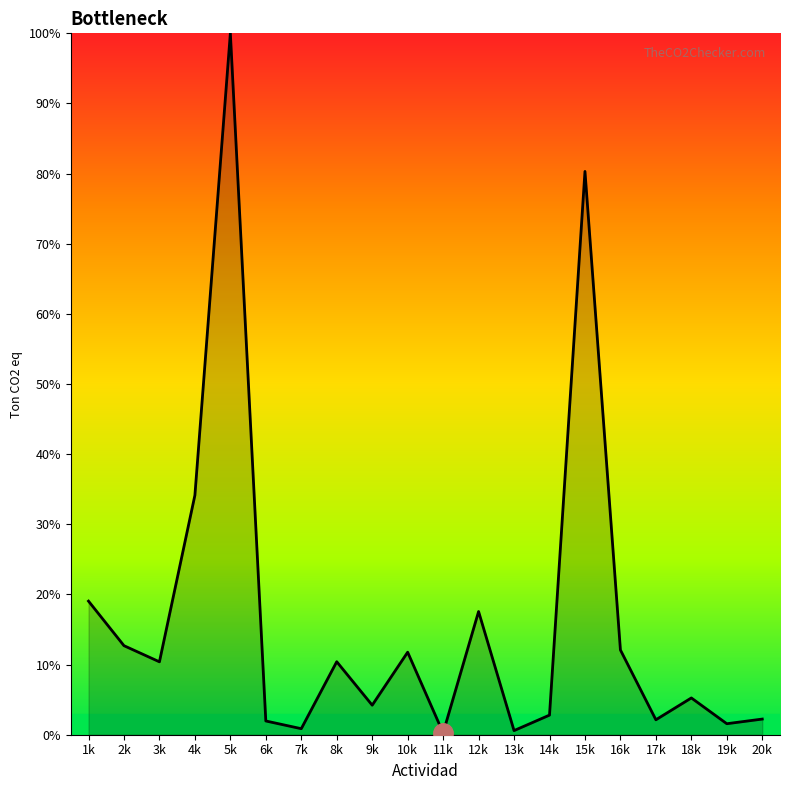

True or false: there are more than 0 points higher than both neighbors.

True